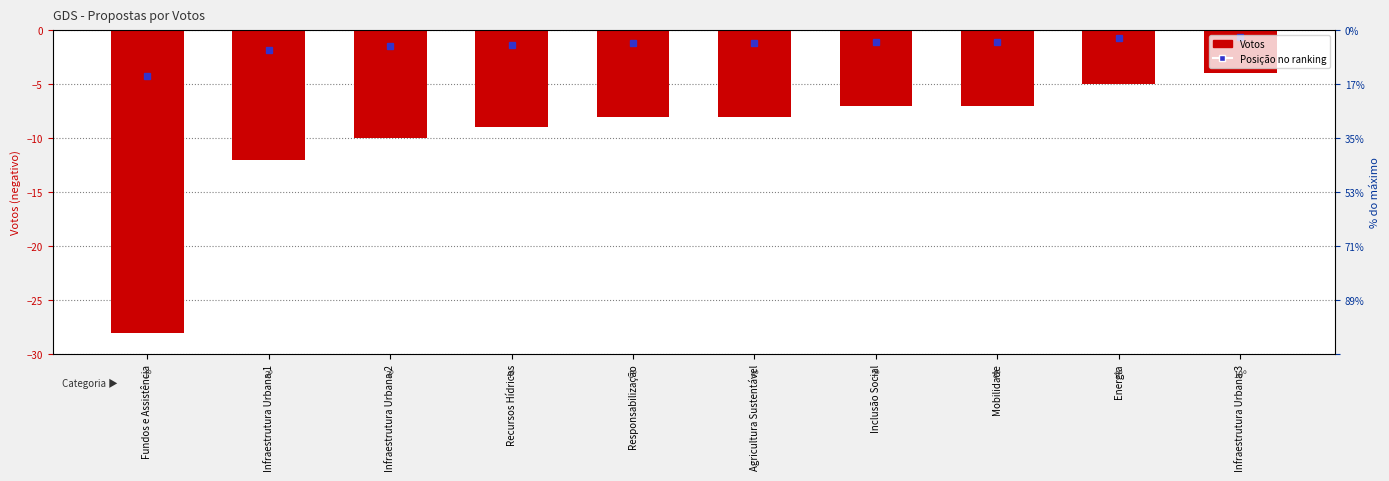

The chart shows a value of -10 at Infraestrutura Urbana 2. True or false?

True